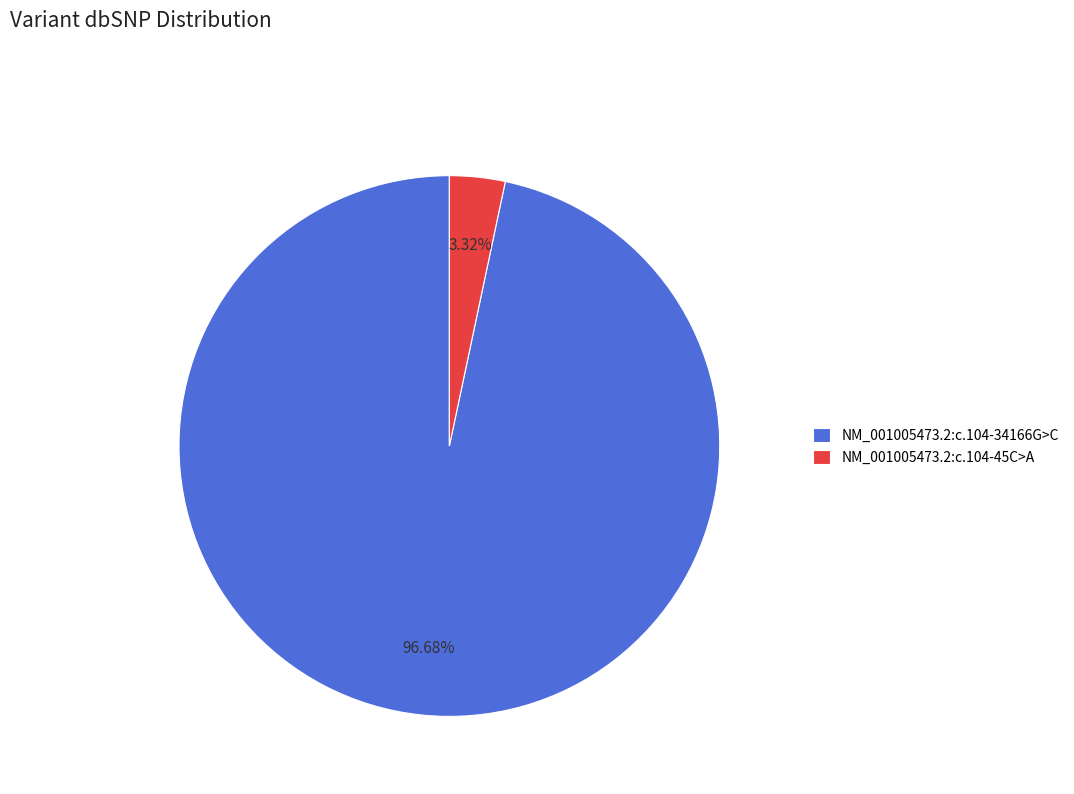

How many slices are in this pie chart?

2